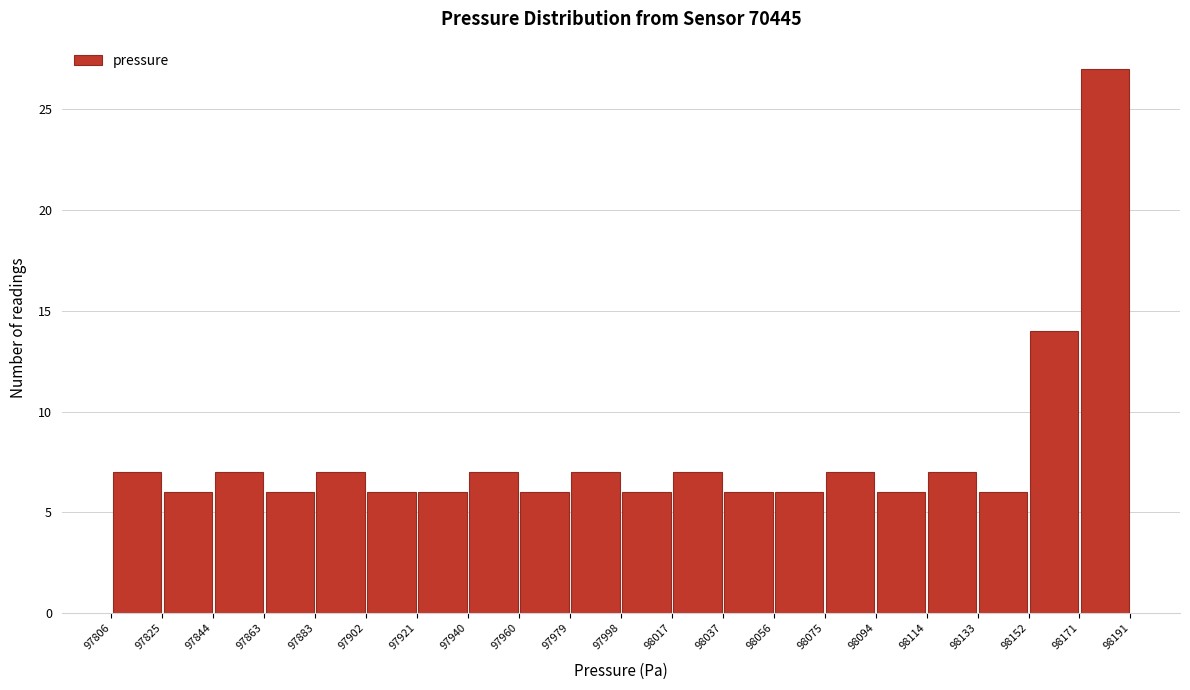

Reading left to right, transcribe this chart: for each bar, give the range it covers on the x-axis and its height. The values are not printed on the chart, so give them approximately, as read against the axis.

97806 to 97825: 7
97825 to 97844: 6
97844 to 97863: 7
97863 to 97883: 6
97883 to 97902: 7
97902 to 97921: 6
97921 to 97940: 6
97940 to 97960: 7
97960 to 97979: 6
97979 to 97998: 7
97998 to 98017: 6
98017 to 98037: 7
98037 to 98056: 6
98056 to 98075: 6
98075 to 98094: 7
98094 to 98114: 6
98114 to 98133: 7
98133 to 98152: 6
98152 to 98171: 14
98171 to 98191: 27